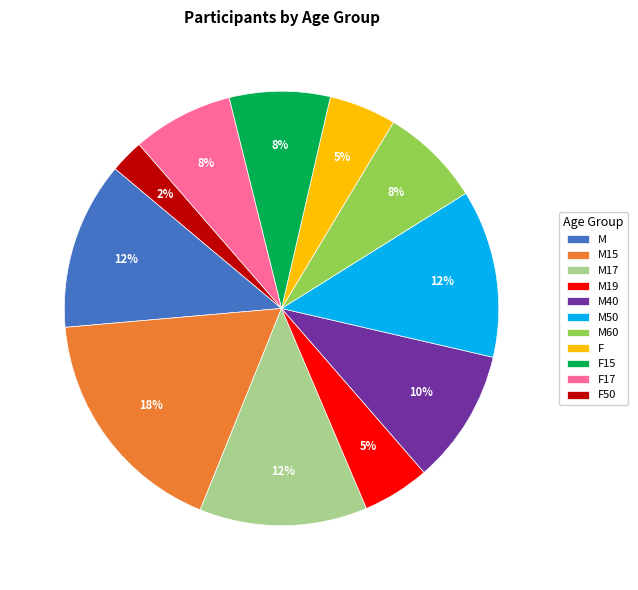

Between F50 and M17, which is larger?

M17